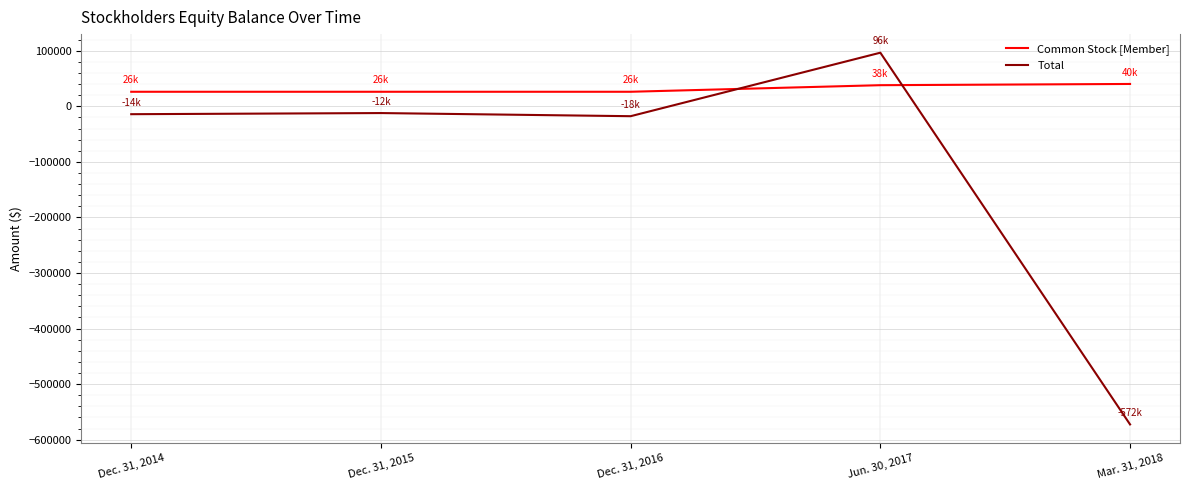

Rank the series by their maximum value, from lowest to highest.

Common Stock [Member], Total